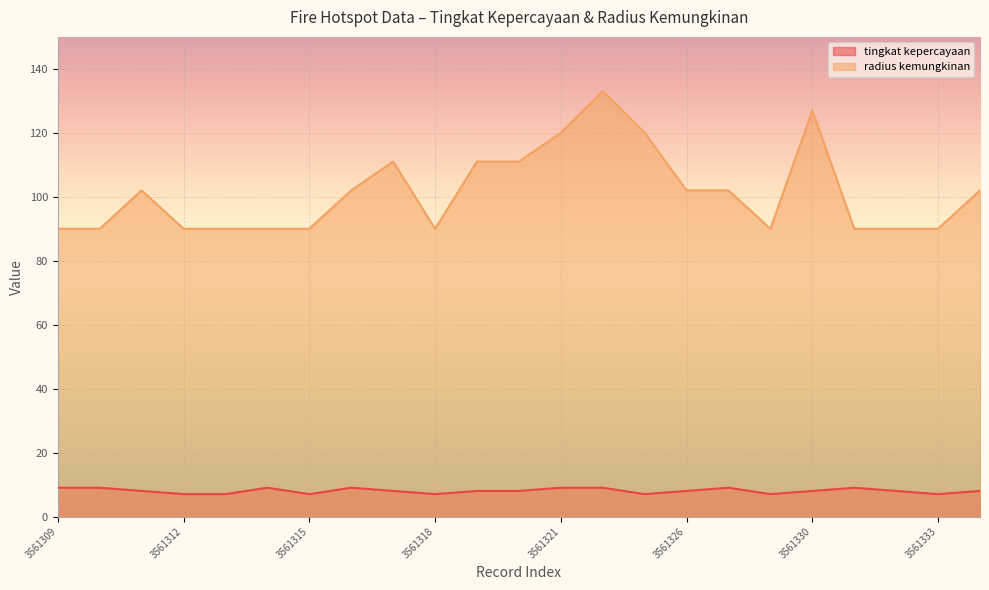

How many categories are shown in the chart?

23